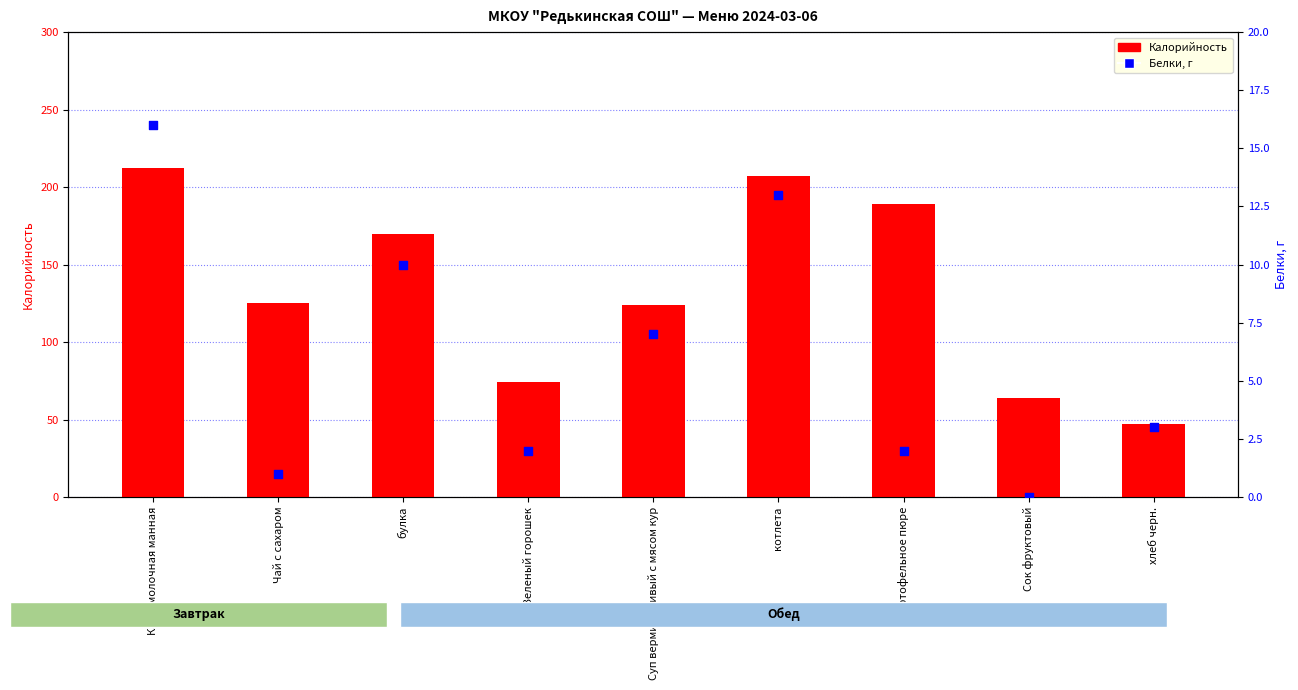

Which series has the widest spread of Y values?

Калорийность